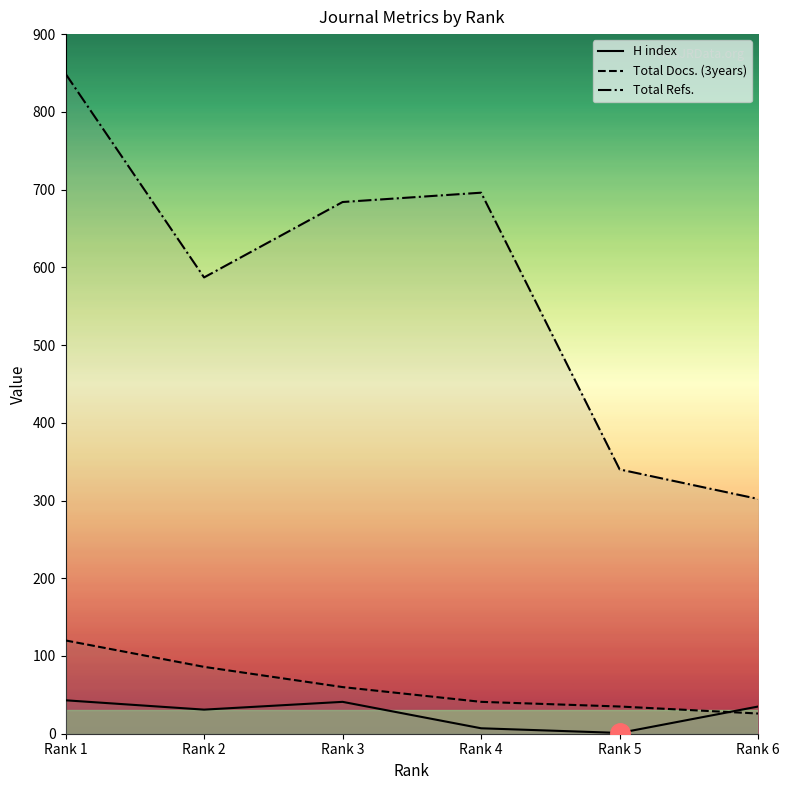

Rank the categories by Total Refs. value from highest to lowest.

Rank 1, Rank 4, Rank 3, Rank 2, Rank 5, Rank 6